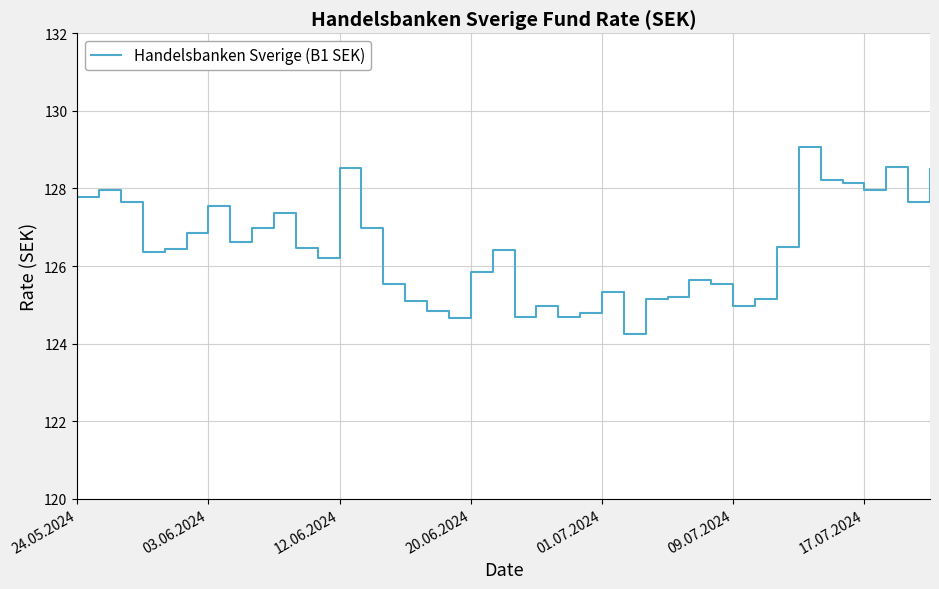

What is the difference between the maximum and minimum values?

4.8